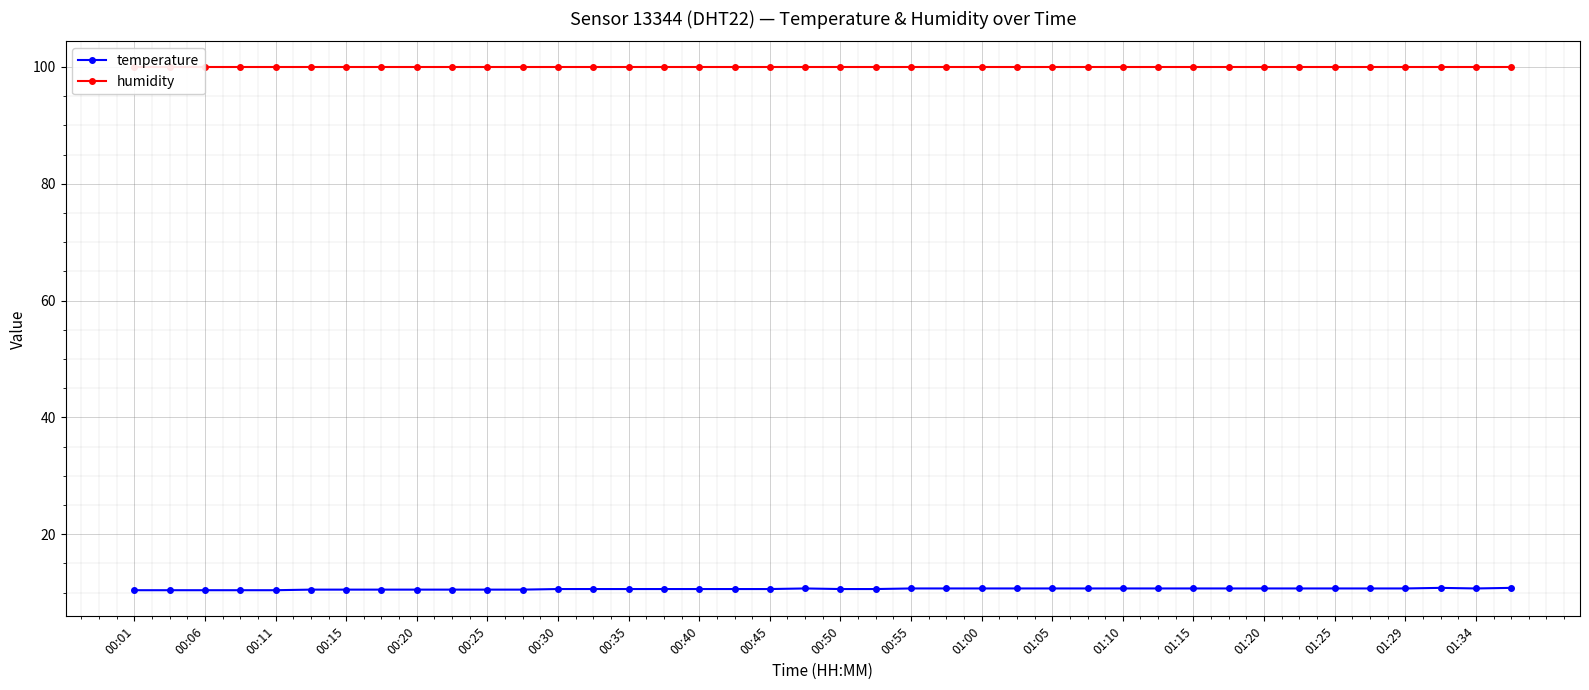

What is the lowest value of the temperature series?

10.4